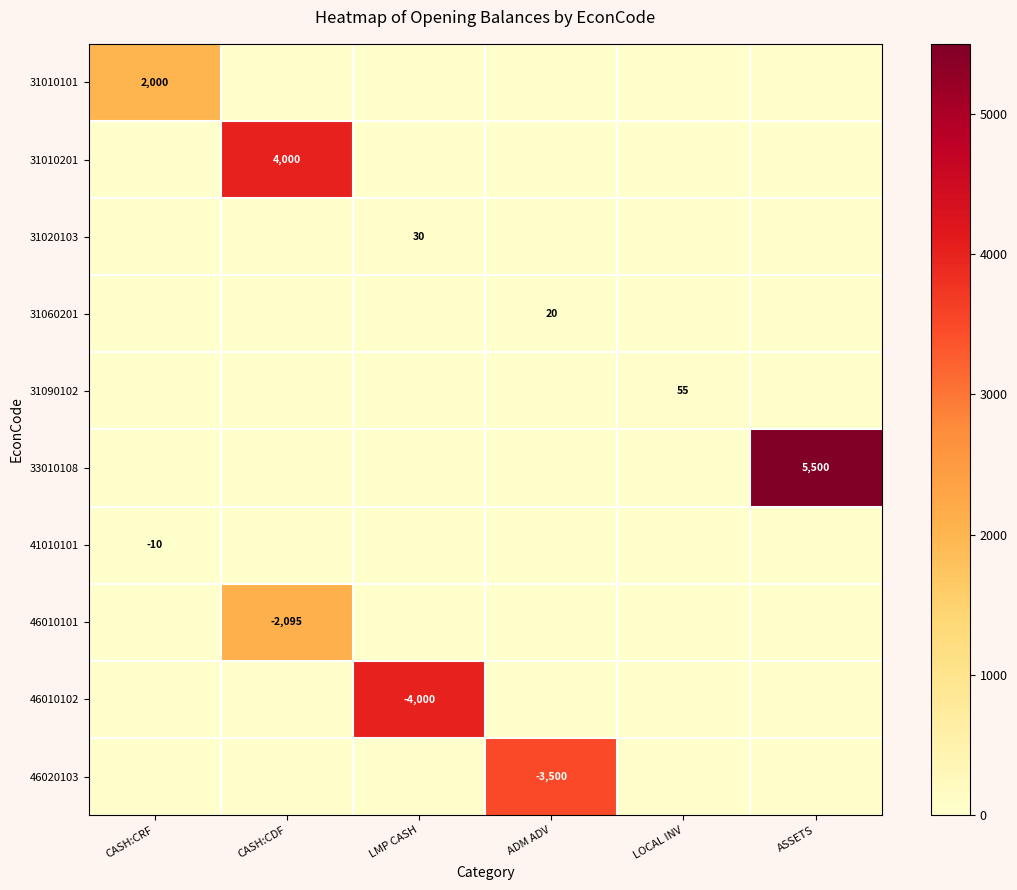

True or false: 31020103 has a value of 21 at LMP CASH.

False